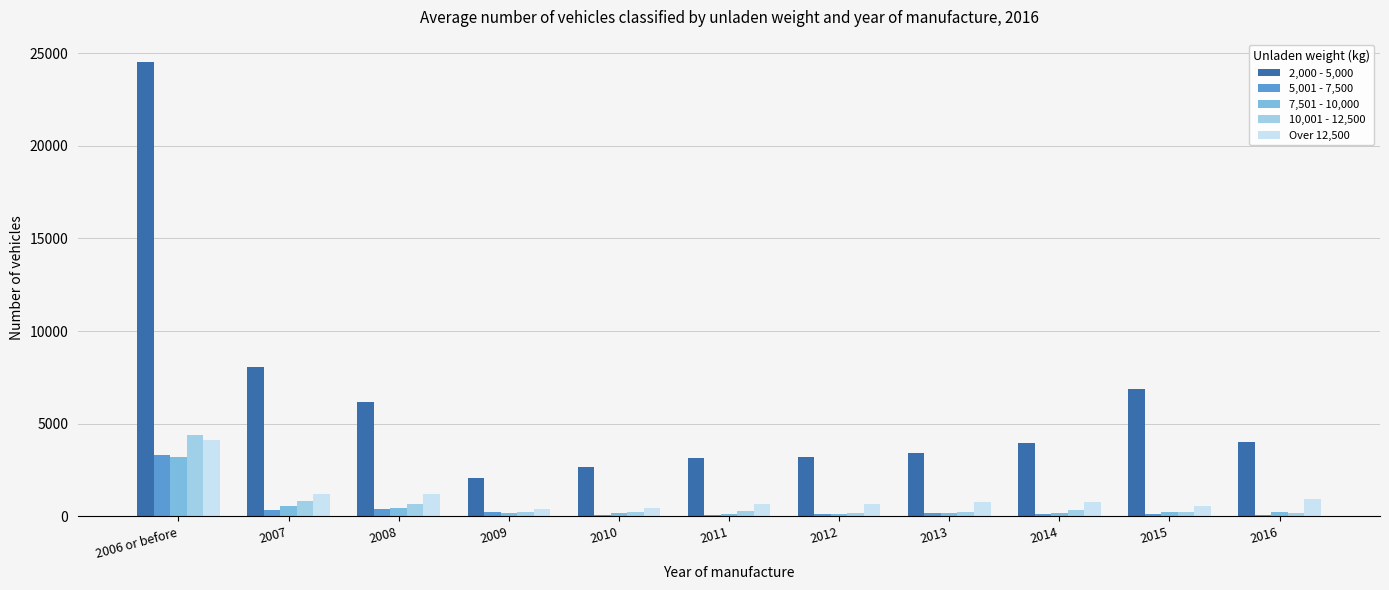

Is the value of 10,001 - 12,500 at 2009 greater than the value of 5,001 - 7,500 at 2006 or before?

No